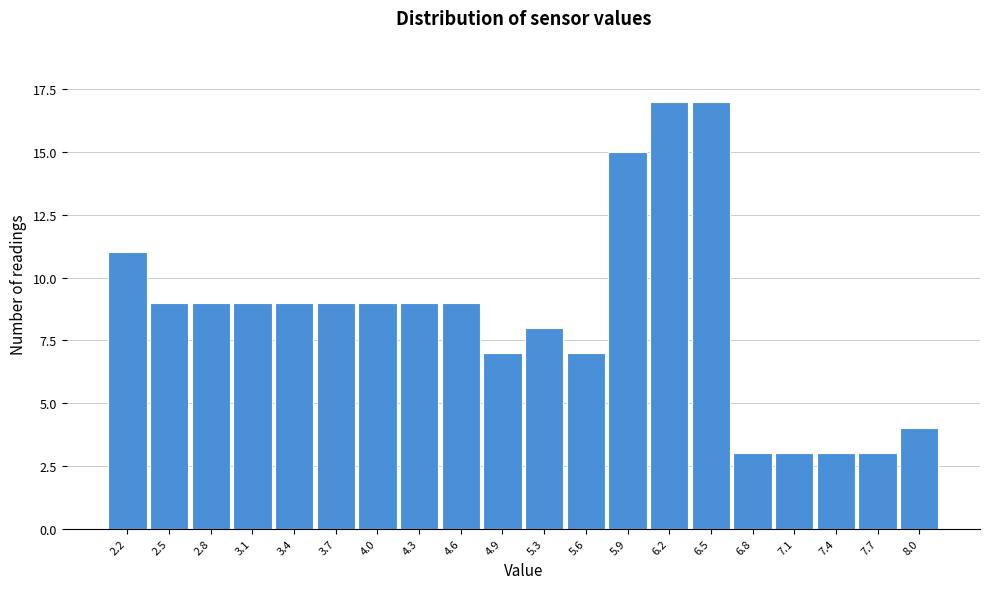

Reading left to right, what are all the values shown in this chart?

2.2=11	2.5=9	2.8=9	3.1=9	3.4=9	3.7=9	4.0=9	4.3=9	4.6=9	4.9=7	5.3=8	5.6=7	5.9=15	6.2=17	6.5=17	6.8=3	7.1=3	7.4=3	7.7=3	8.0=4